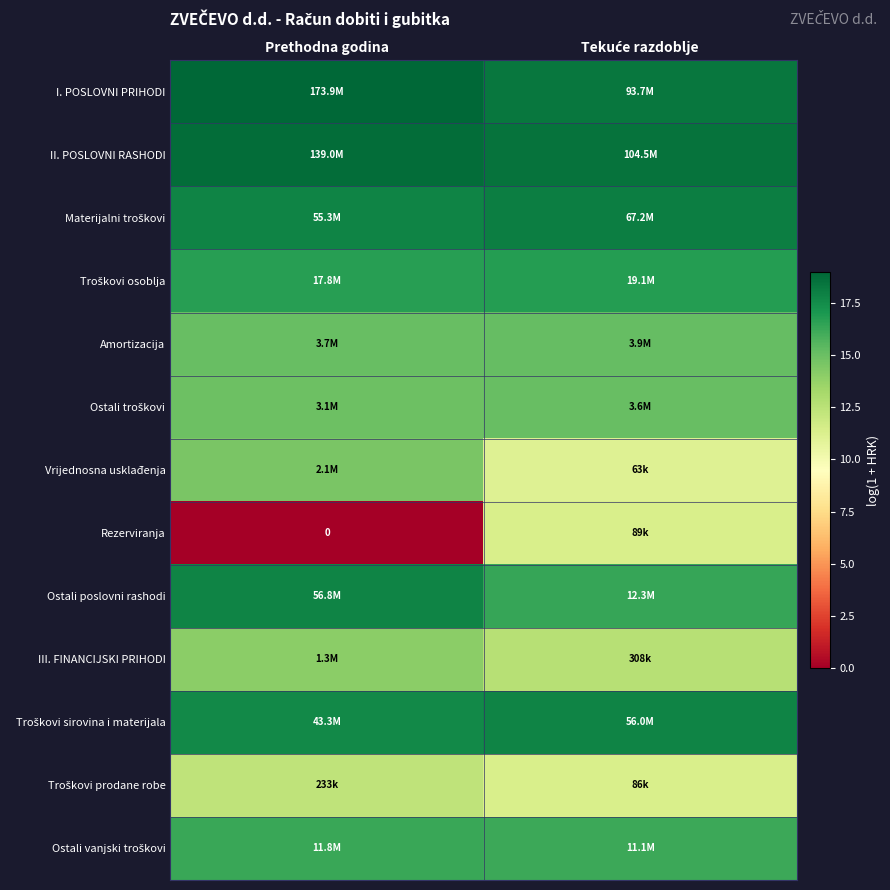

At which label does Ostali troškovi first exceed 15?

Tekuće razdoblje